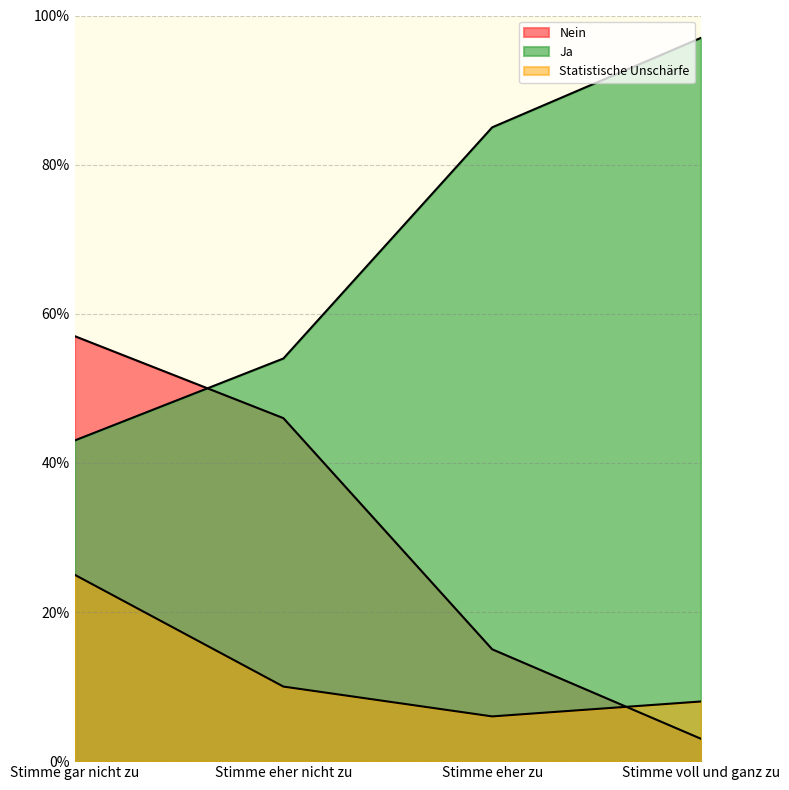

At which label does Ja first exceed 85?

Stimme voll und ganz zu